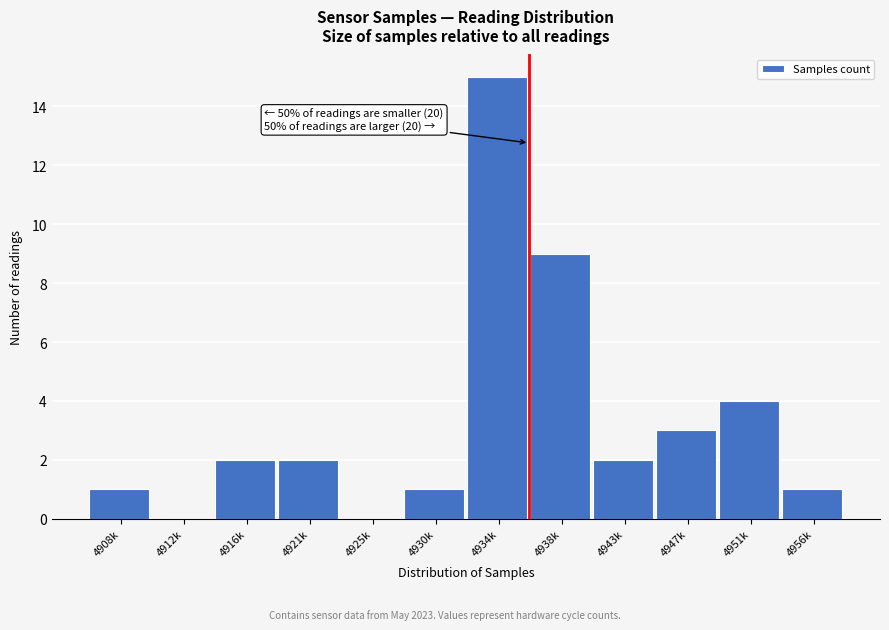

Reading right to left, extract all data points from this chart.

4956k=1	4951k=4	4947k=3	4943k=2	4938k=9	4934k=15	4930k=1	4925k=0	4921k=2	4916k=2	4912k=0	4908k=1